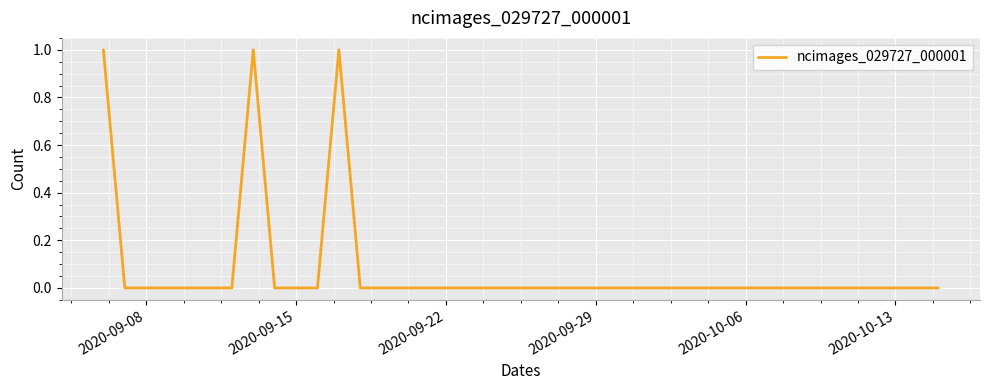

True or false: there are more than 2 points higher than both neighbors.

False